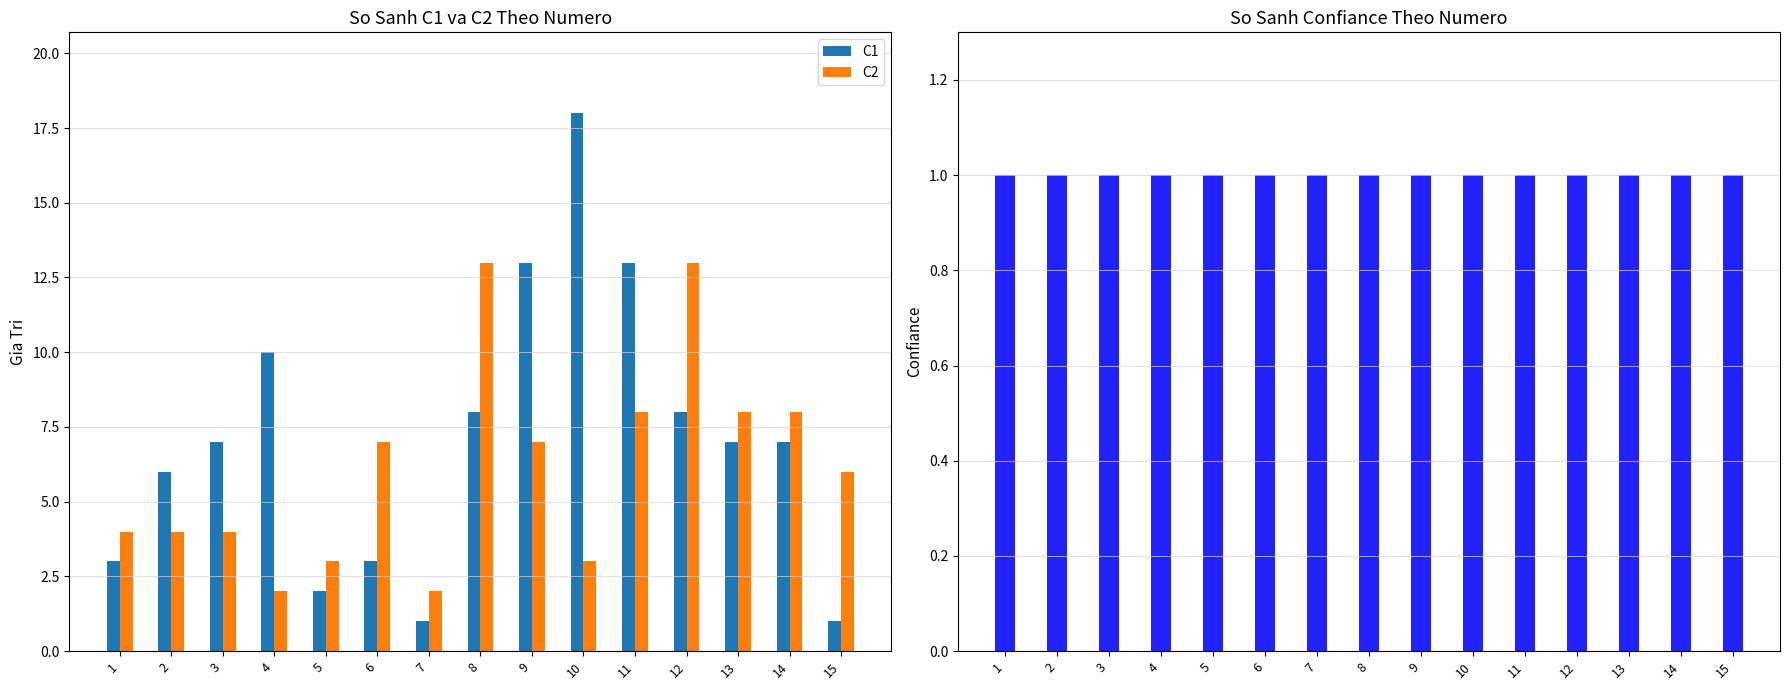

Which series changed the most between 9 and 12?

C2